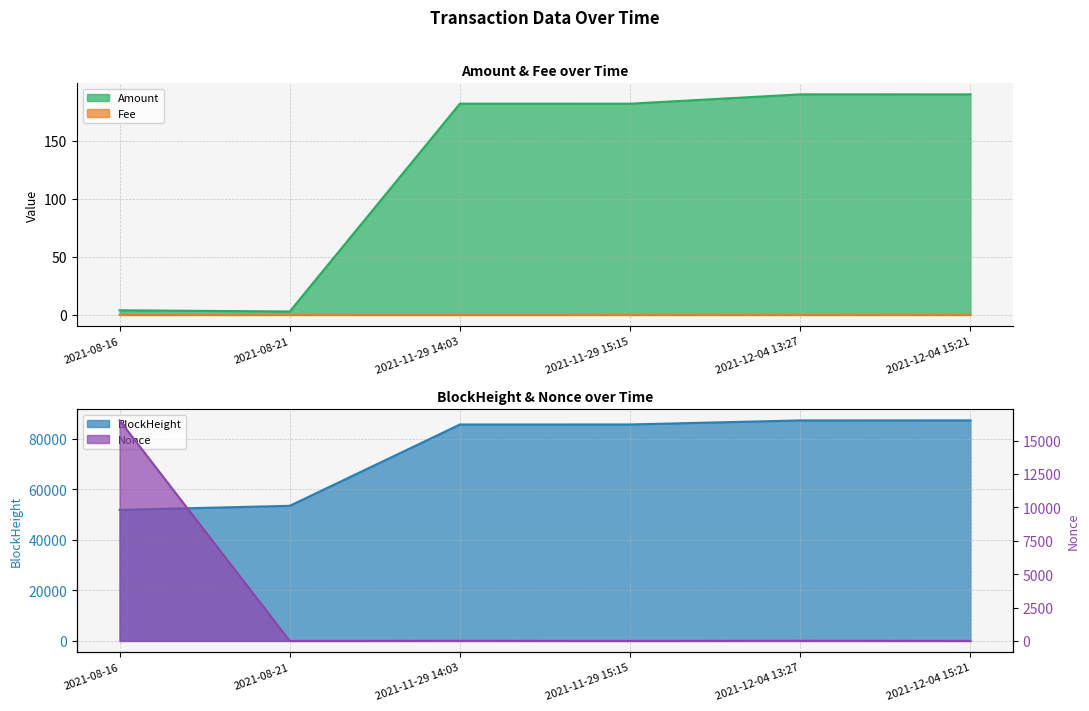

Between 2021-11-29 14:03 and 2021-12-04 13:27, which is larger?

2021-12-04 13:27